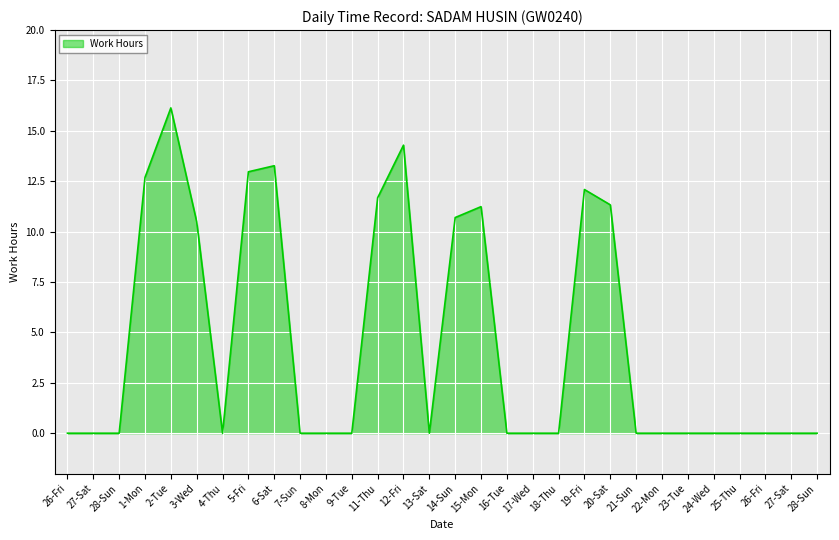

Does the chart have visible grid lines?

Yes